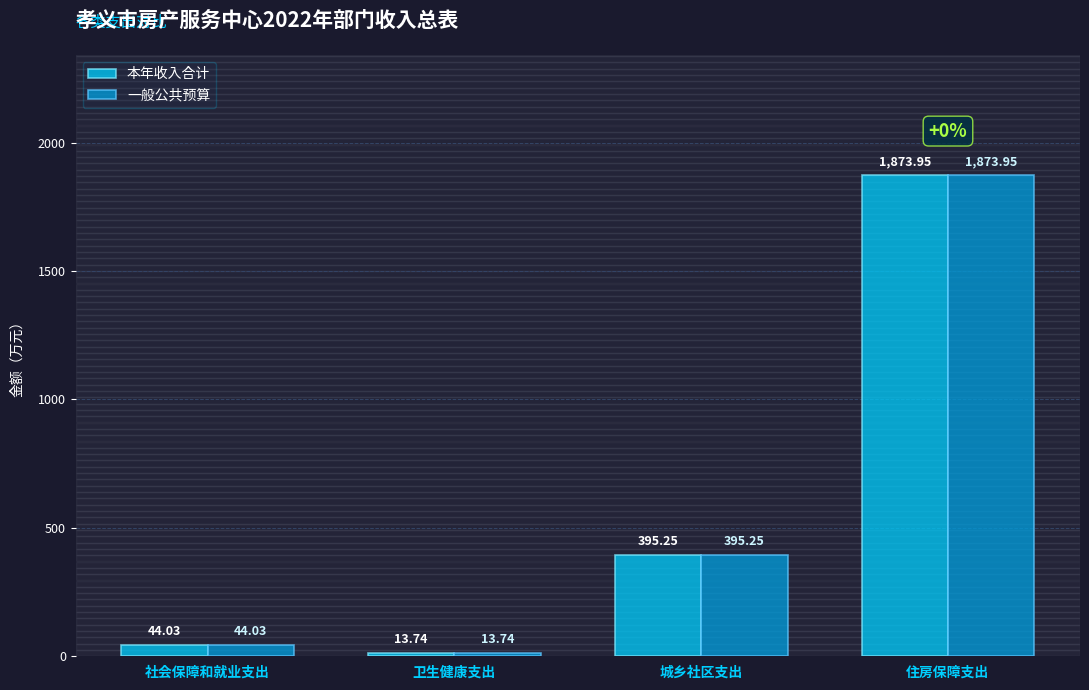

Rank the categories by 本年收入合计 value from lowest to highest.

卫生健康支出, 社会保障和就业支出, 城乡社区支出, 住房保障支出